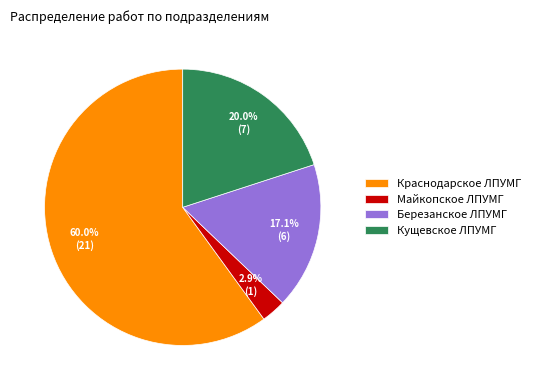

How many slices are in this pie chart?

4